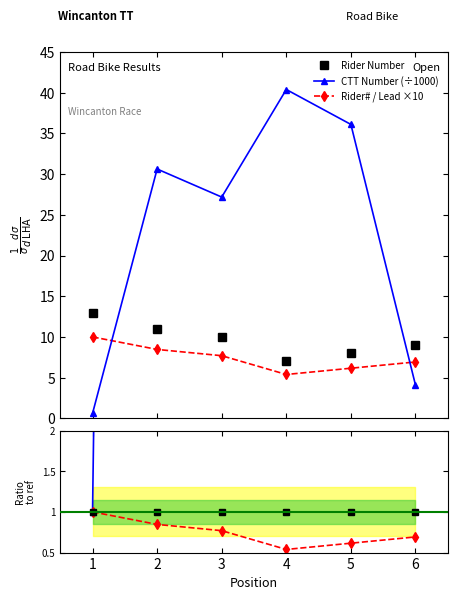

What is the lowest value of the Rider# / Lead ×10 series?

5.4